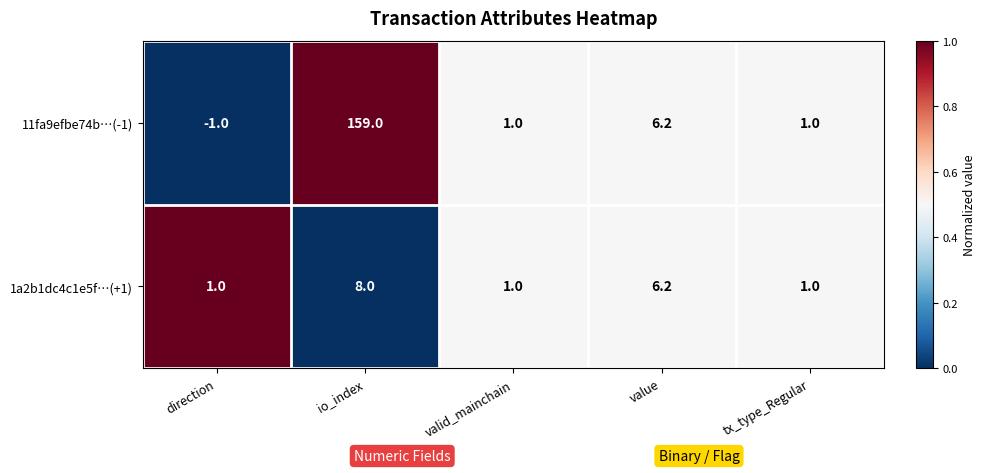

What is the sum of the 11fa9efbe74b…(-1) values at value and io_index?

165.2